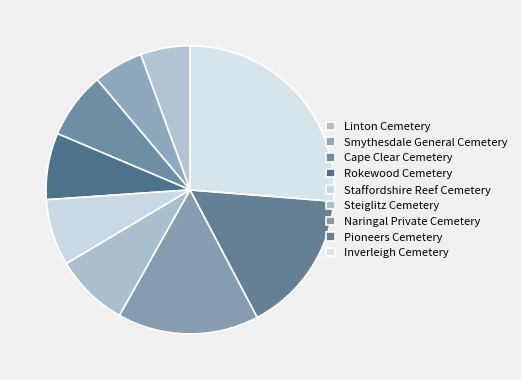

Rank the categories by value from highest to lowest.

Inverleigh Cemetery, Pioneers Cemetery, Naringal Private Cemetery, Steiglitz Cemetery, Staffordshire Reef Cemetery, Rokewood Cemetery, Cape Clear Cemetery, Smythesdale General Cemetery, Linton Cemetery